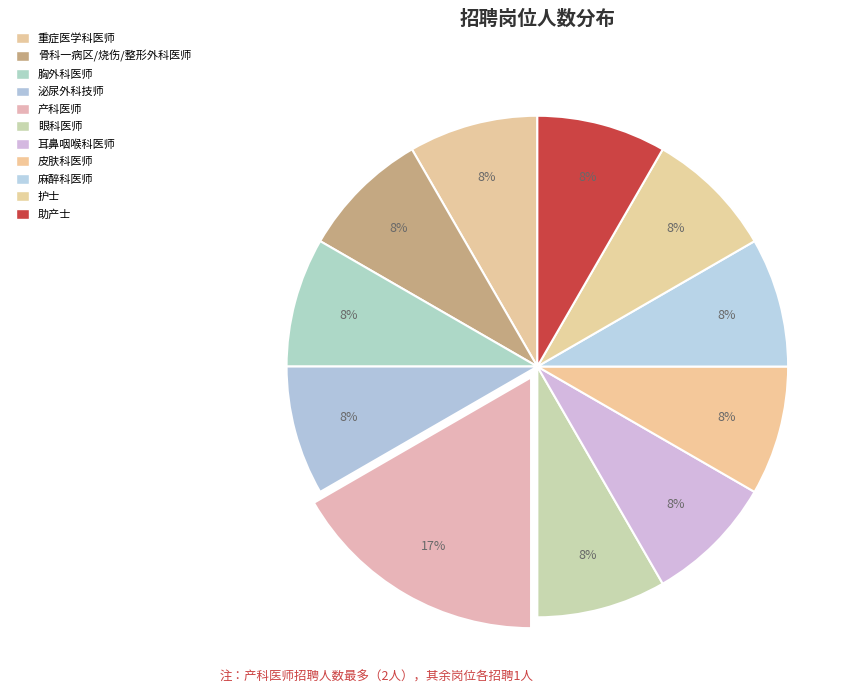

Does 泌尿外科技师 represent more than half of the total?

No